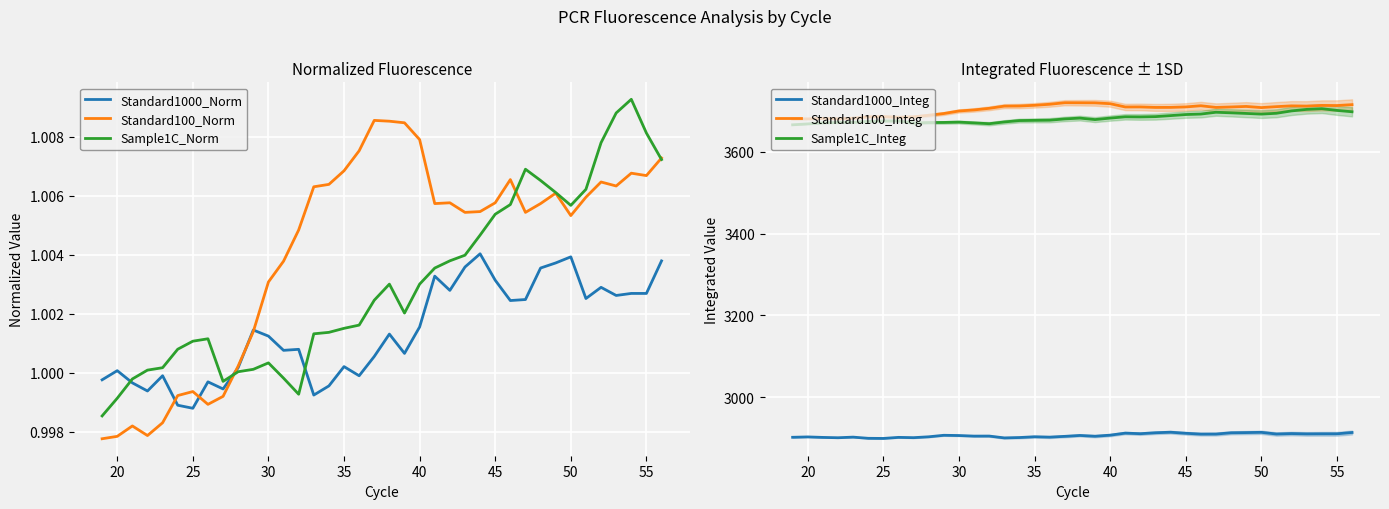

Rank the series by their maximum value, from lowest to highest.

Standard1000_Norm, Standard100_Norm, Sample1C_Norm, Standard1000_Integ, Sample1C_Integ, Standard100_Integ